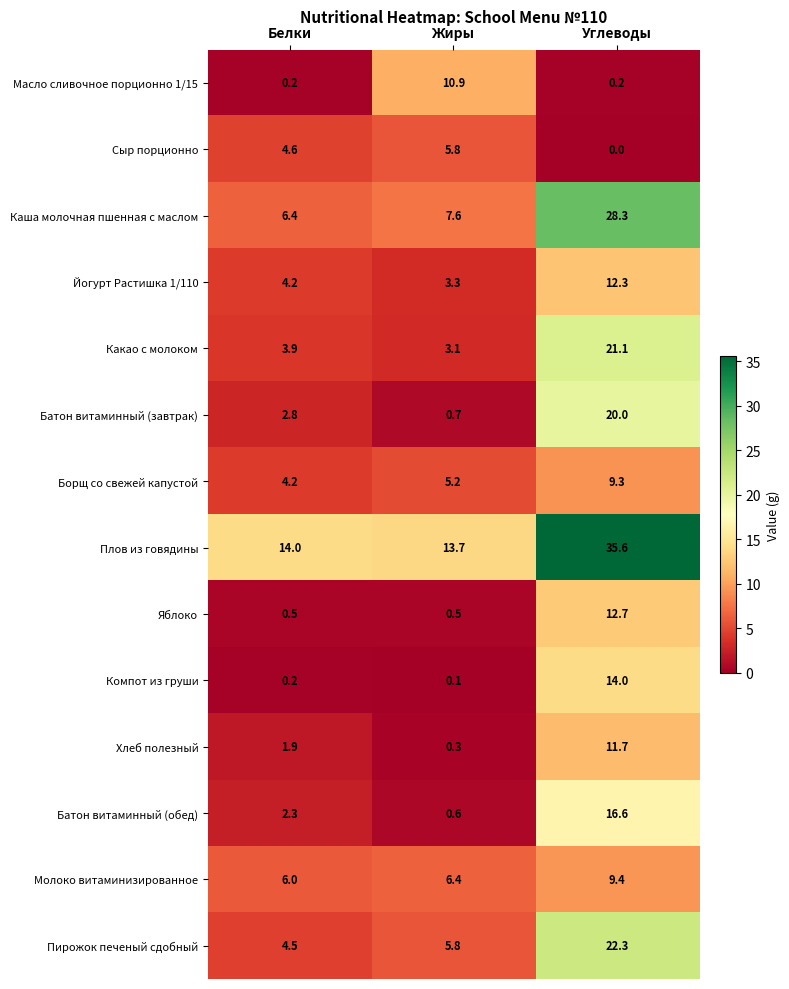

Is the value of Йогурт Растишка 1/110 at Жиры greater than the value of Масло сливочное порционно 1/15 at Углеводы?

Yes